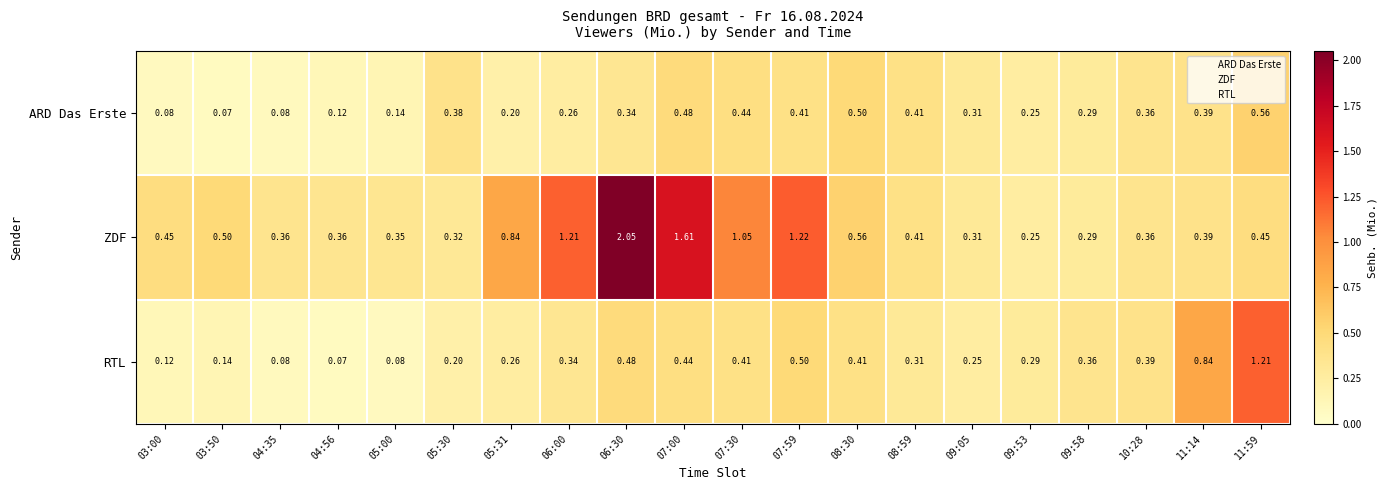

Which series changed the most between 09:05 and 10:28?

RTL